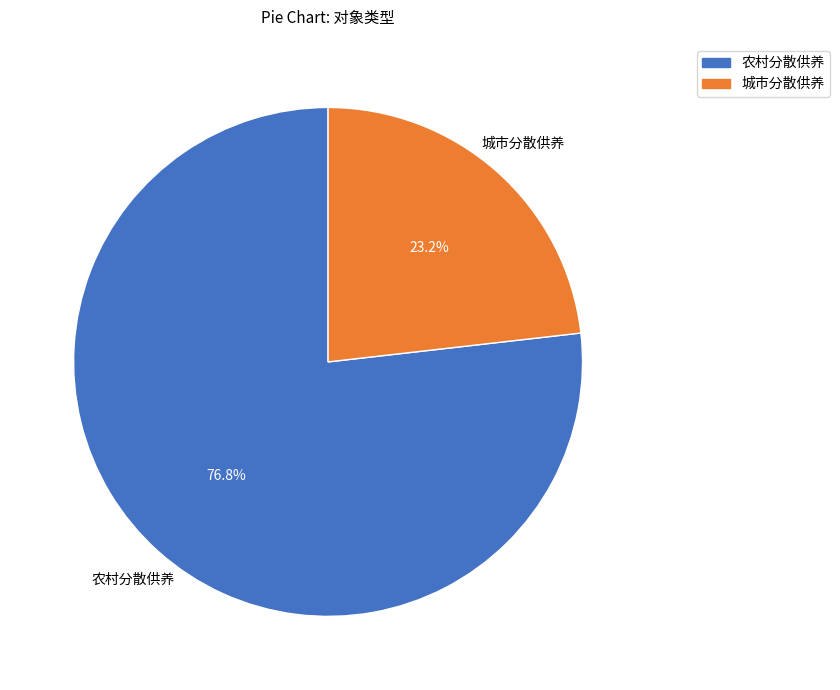

Approximately how many times larger is the value at 城市分散供养 compared to 农村分散供养?

0.3